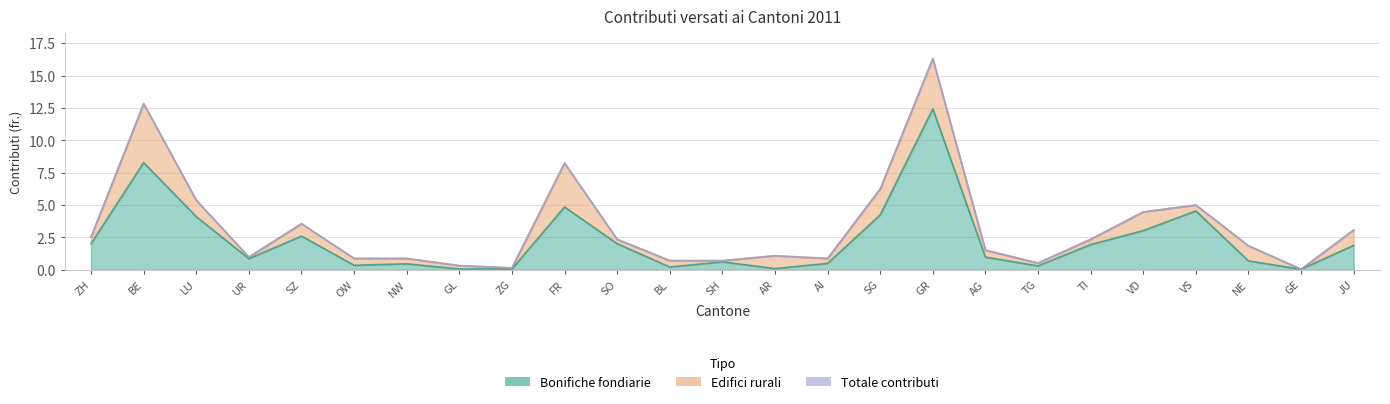

What is the label of the 15th point from the right?

SO